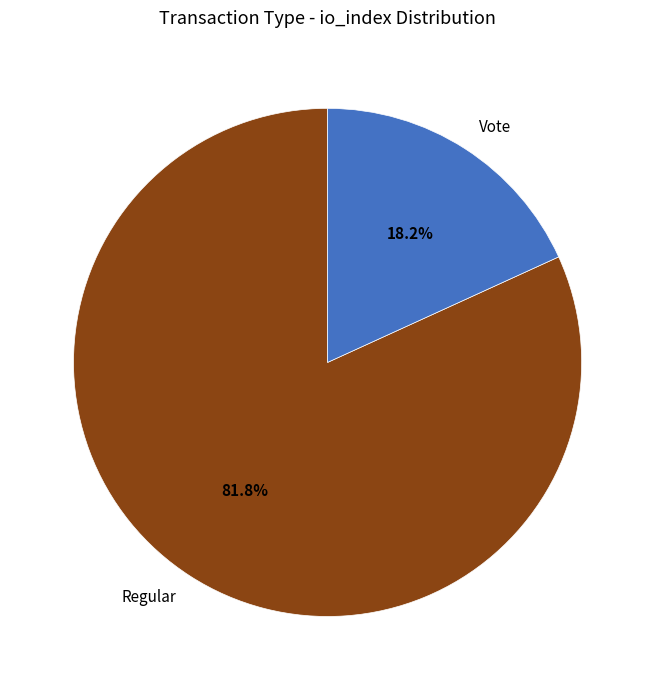

How many segments does this pie chart have?

2